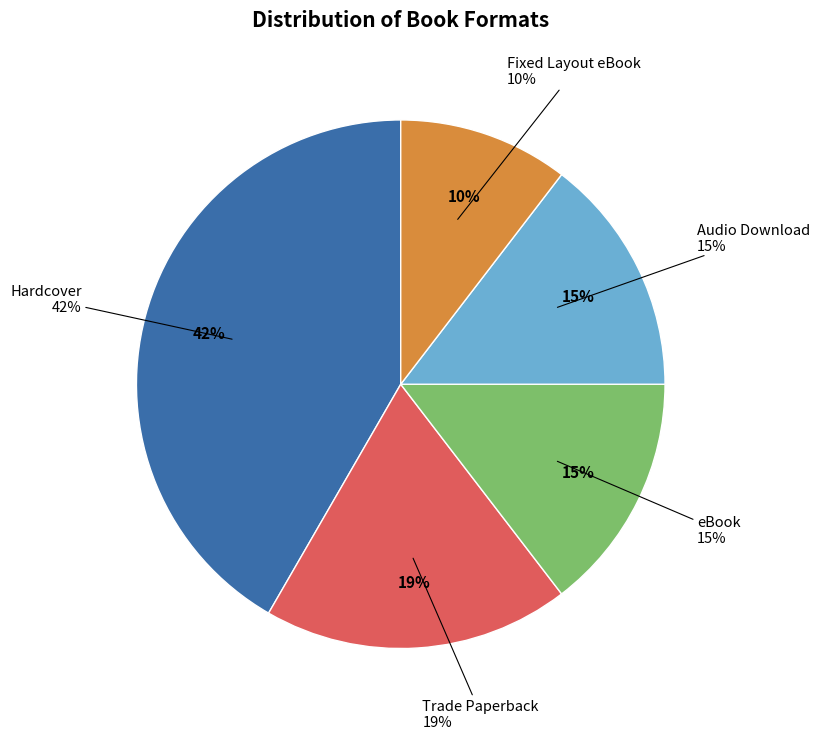

Rank the categories by value from lowest to highest.

Fixed Layout eBook, eBook, Audio Download, Trade Paperback, Hardcover